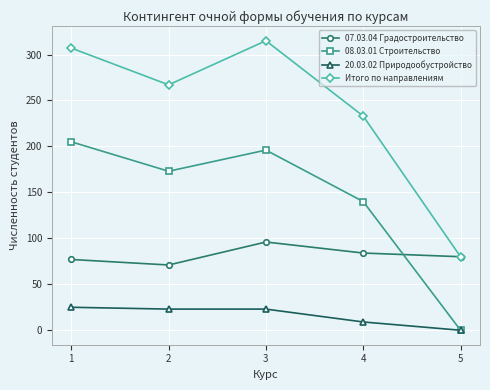

Does the chart have visible grid lines?

Yes